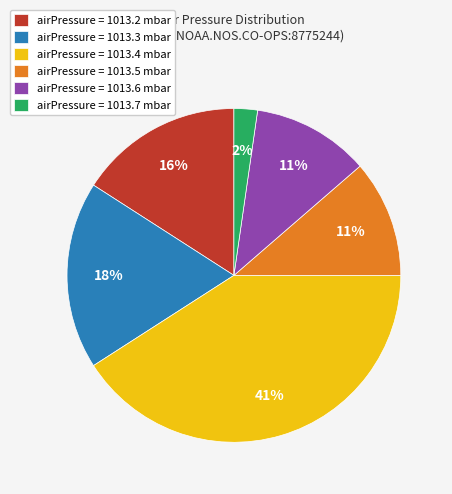

Which has a higher value, airPressure = 1013.6 mbar or airPressure = 1013.4 mbar?

airPressure = 1013.4 mbar